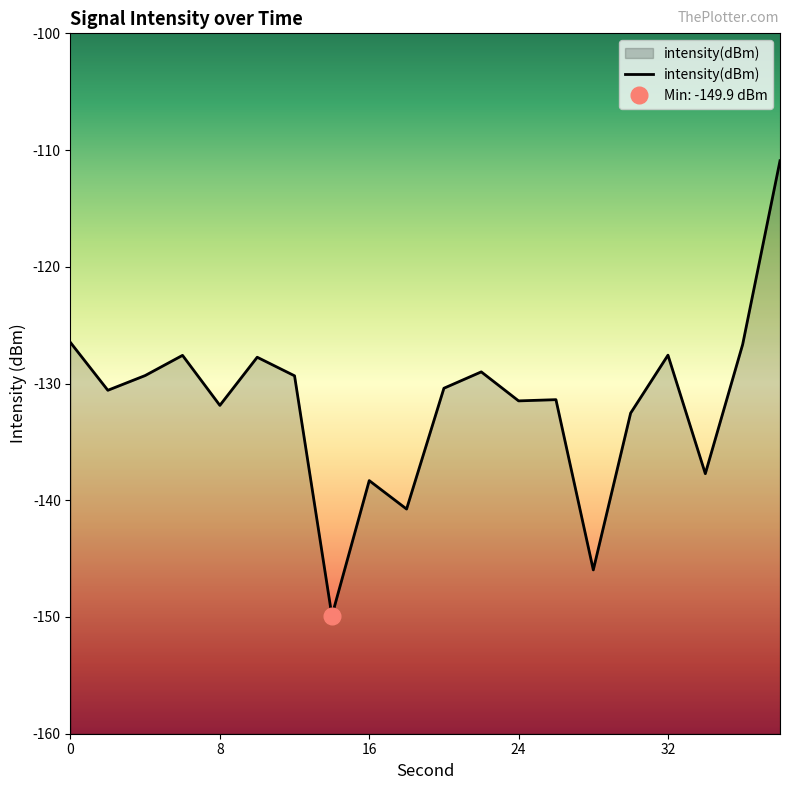

True or false: intensity(dBm) has a value of -131.9 at 8.

True